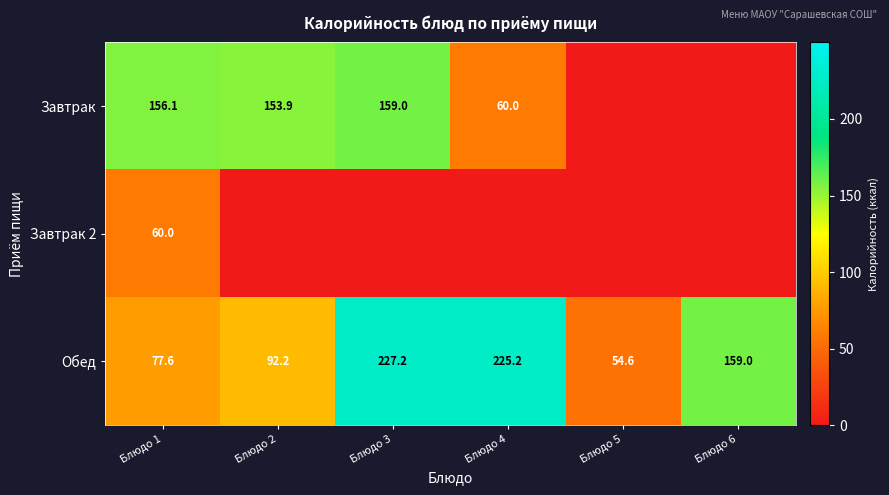

What is the difference between the highest and lowest values at Блюдо 2?

153.9